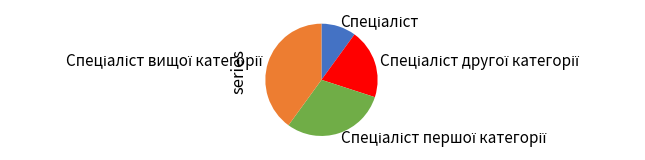

How many slices are in this pie chart?

4